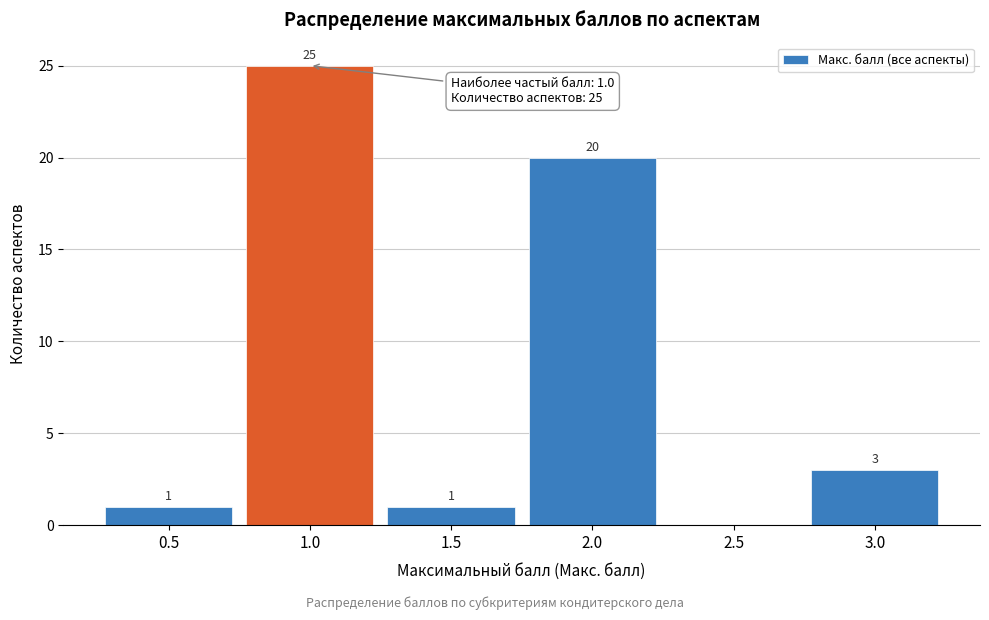

Reading left to right, what are all the values shown in this chart?

0.5=1	1.0=25	1.5=1	2.0=20	2.5=0	3.0=3